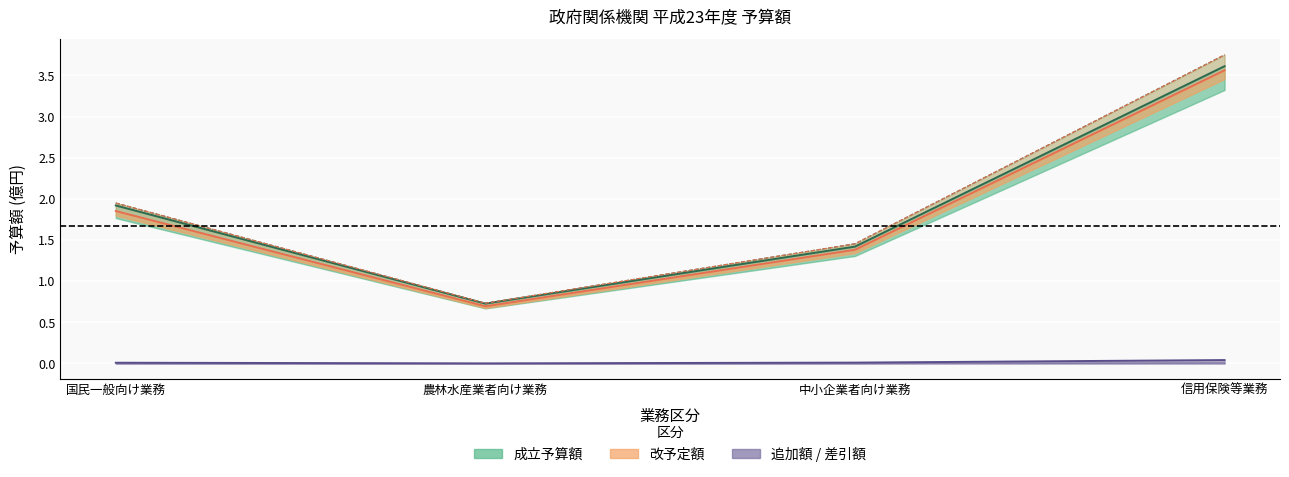

What is the value of the 成立予算額 point at the 2nd from the left?

0.7